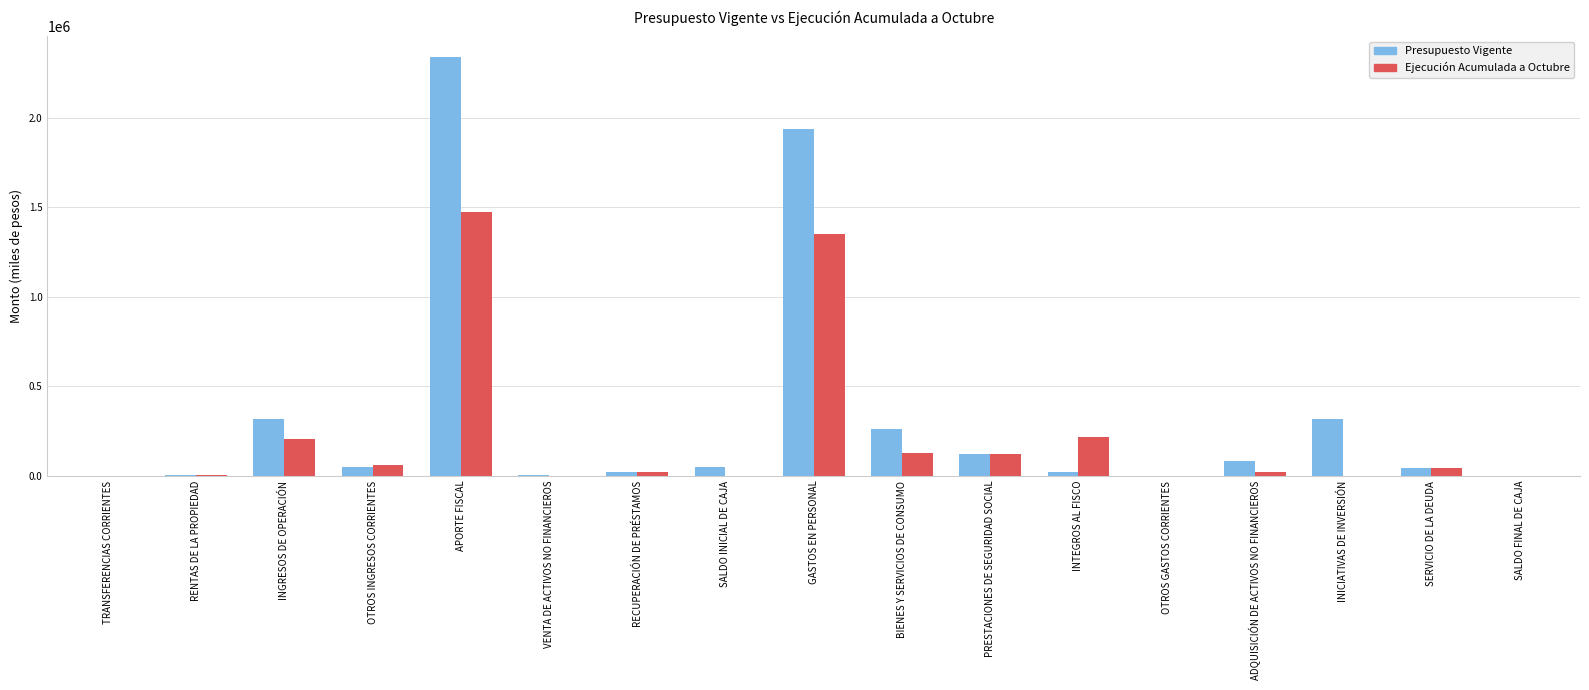

What is the maximum value for Presupuesto Vigente?

2339252